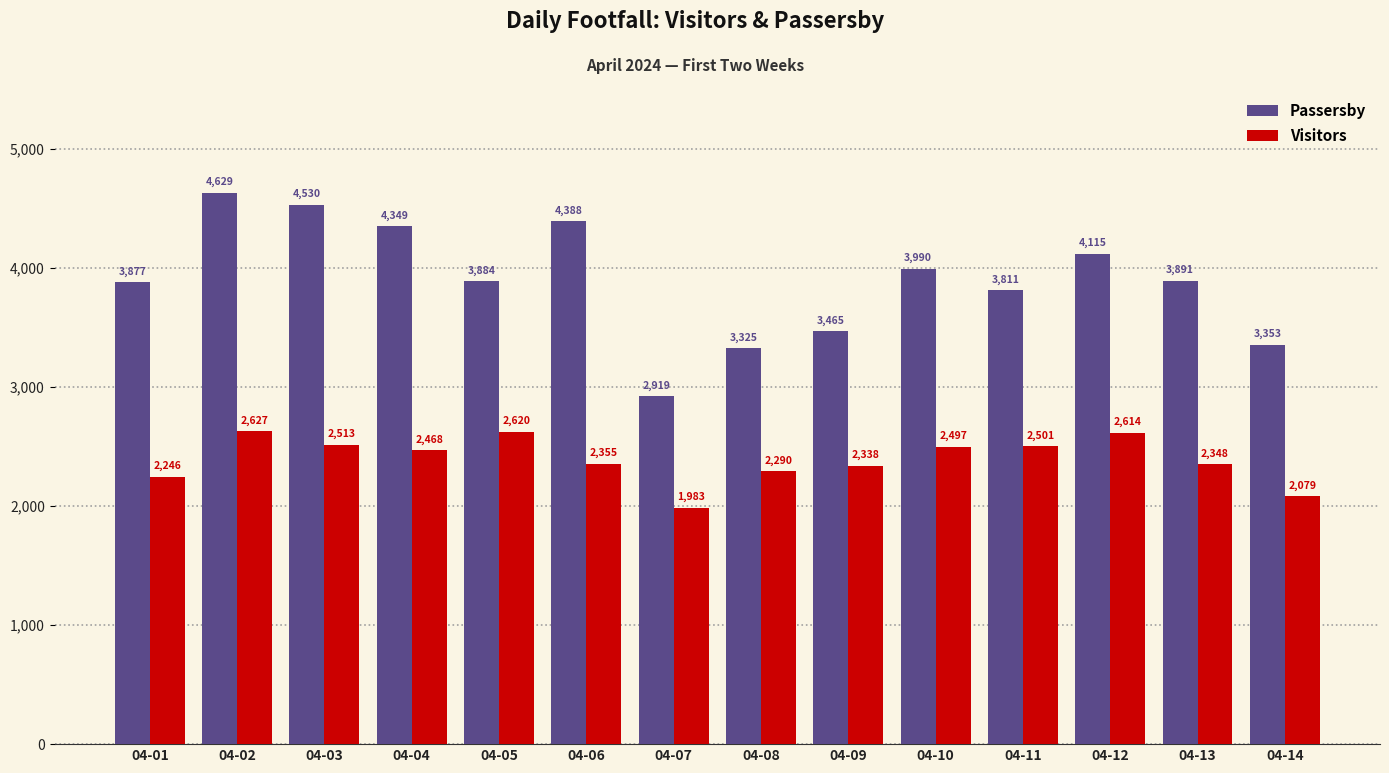

Which series has the widest spread of values?

Passersby